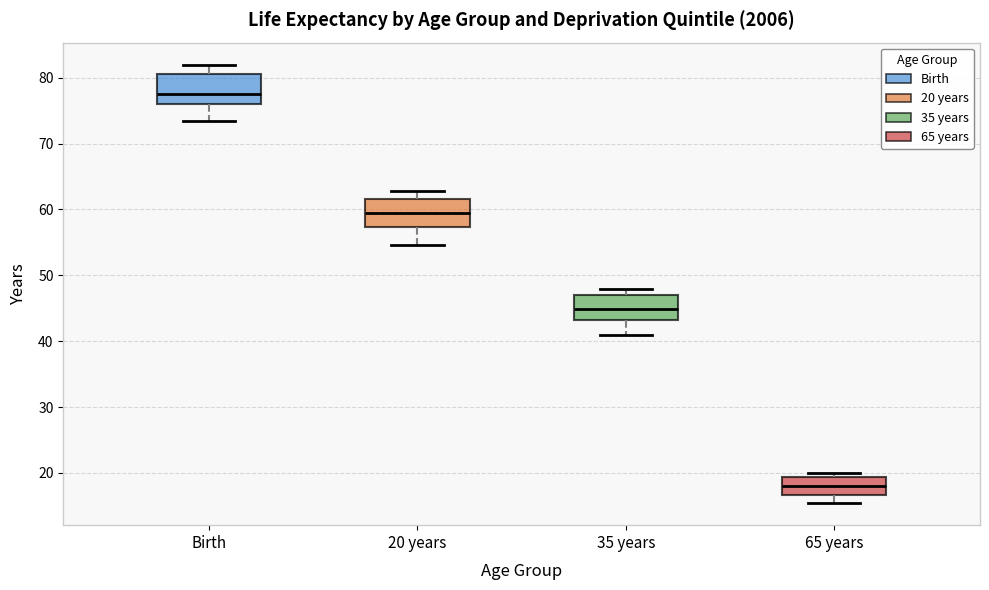

Which box's median line is the highest?

Birth